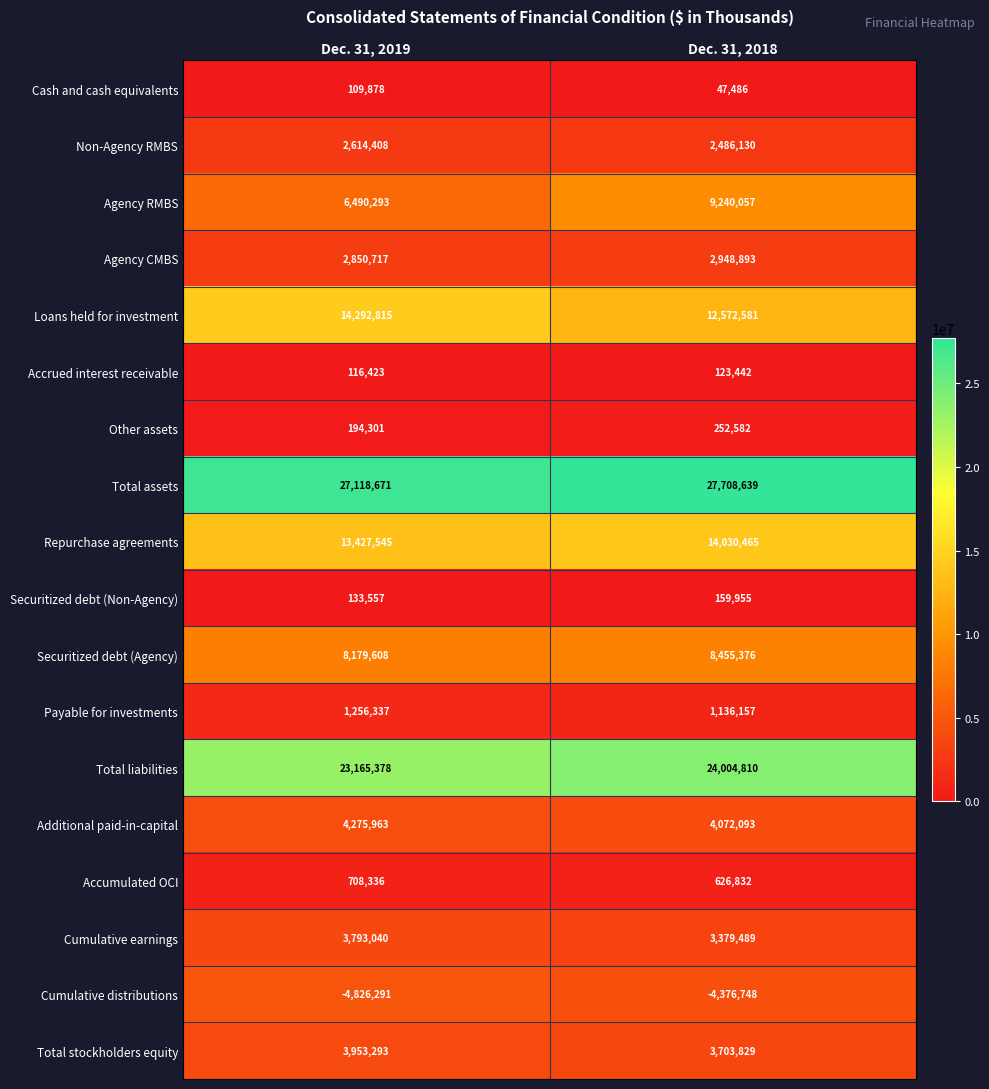

At which category is the sum across all series the highest?

Dec. 31, 2018